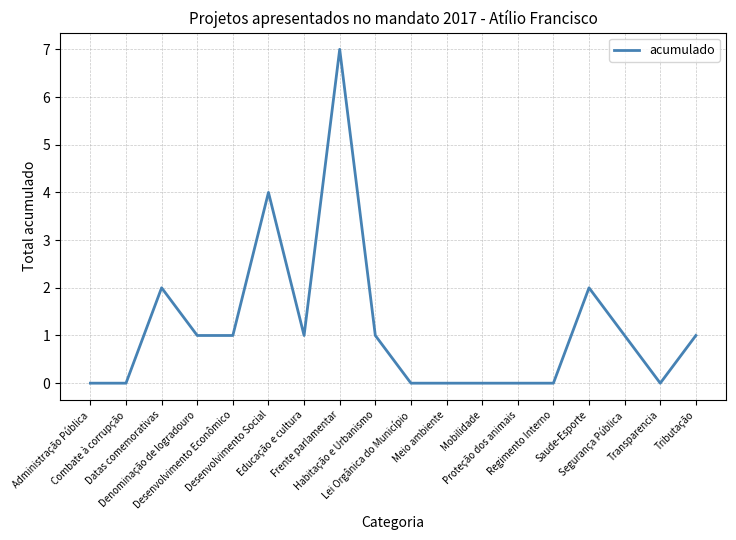

Does the chart display data point markers on the line(s)?

No